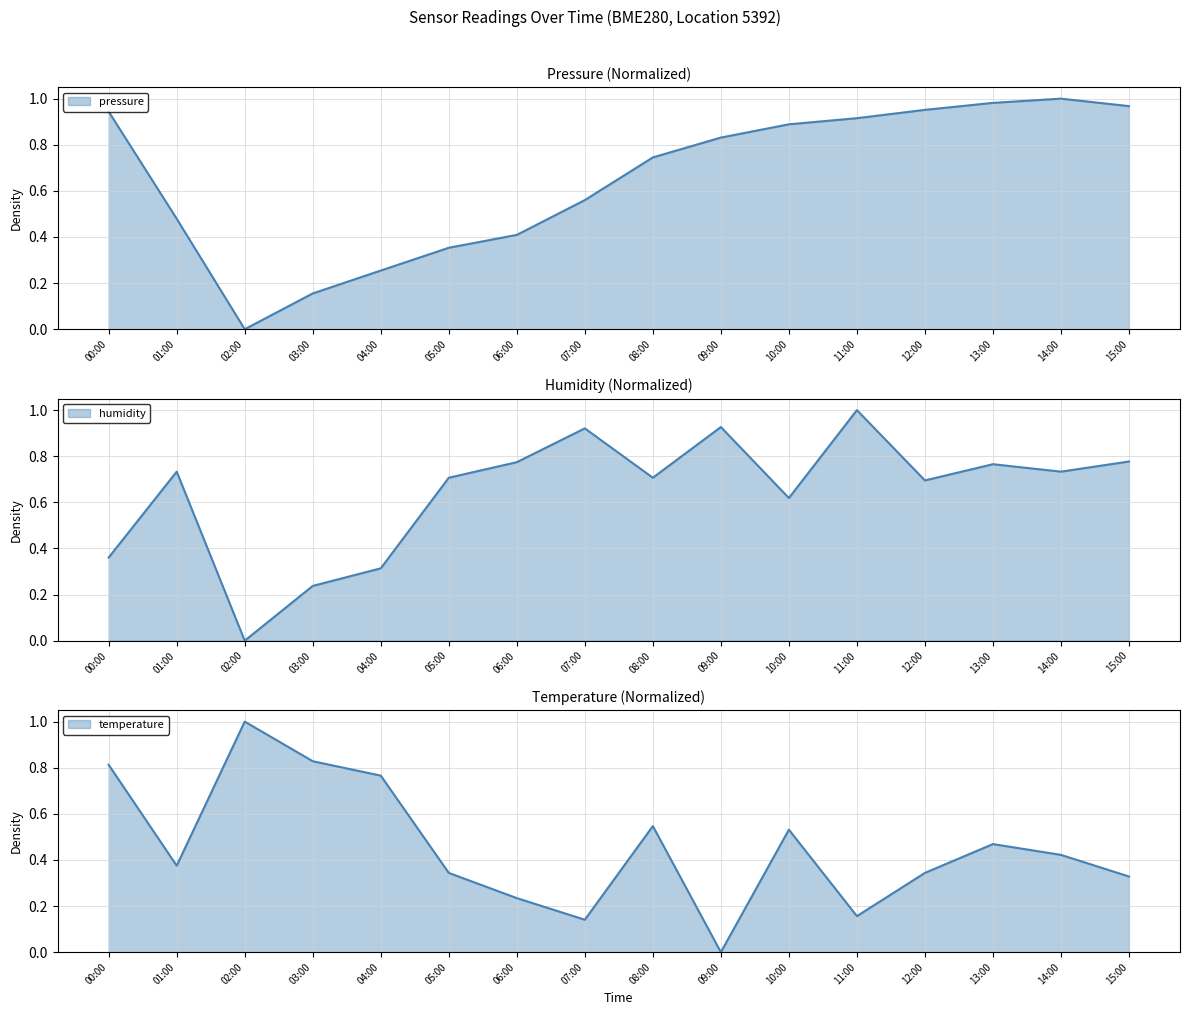

Reading left to right, extract all data points from this chart.

pressure: 00:00=0.9	01:00=0.5	02:00=0.0	03:00=0.2	04:00=0.3	05:00=0.4	06:00=0.4	07:00=0.6	08:00=0.7	09:00=0.8	10:00=0.9	11:00=0.9	12:00=1.0	13:00=1.0	14:00=1.0	15:00=1.0
humidity: 00:00=0.4	01:00=0.7	02:00=0.0	03:00=0.2	04:00=0.3	05:00=0.7	06:00=0.8	07:00=0.9	08:00=0.7	09:00=0.9	10:00=0.6	11:00=1.0	12:00=0.7	13:00=0.8	14:00=0.7	15:00=0.8
temperature: 00:00=0.8	01:00=0.4	02:00=1.0	03:00=0.8	04:00=0.8	05:00=0.3	06:00=0.2	07:00=0.1	08:00=0.5	09:00=0.0	10:00=0.5	11:00=0.2	12:00=0.3	13:00=0.5	14:00=0.4	15:00=0.3